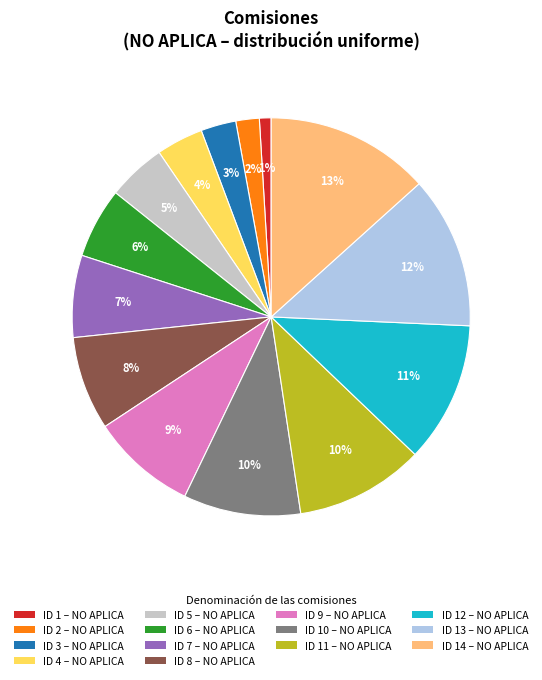

Approximately how many times larger is the value at ID 10 – NO APLICA compared to ID 5 – NO APLICA?

2.0